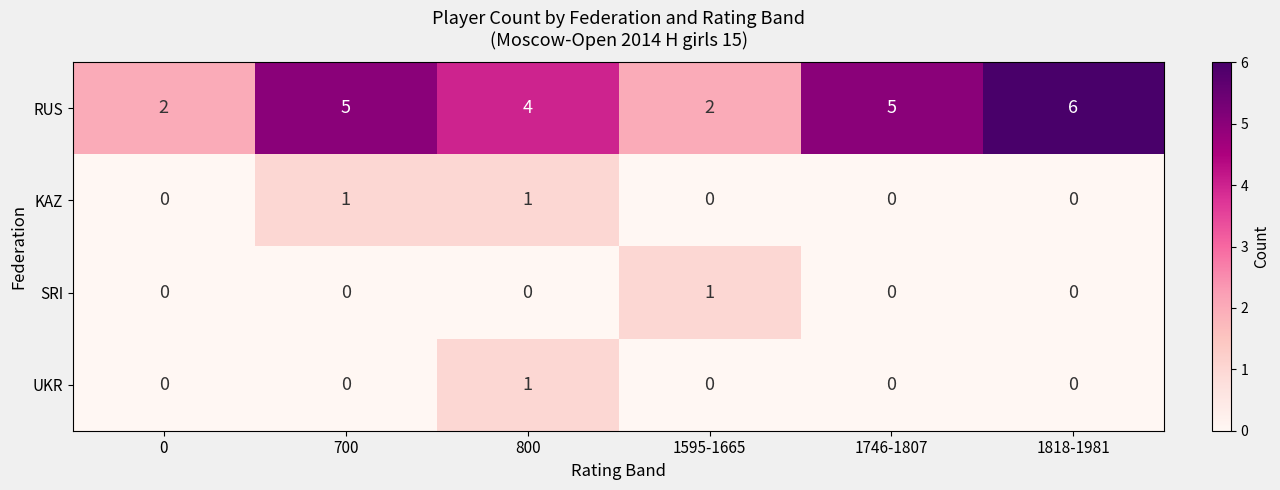

What is the difference between the highest and lowest values at 1746-1807?

5